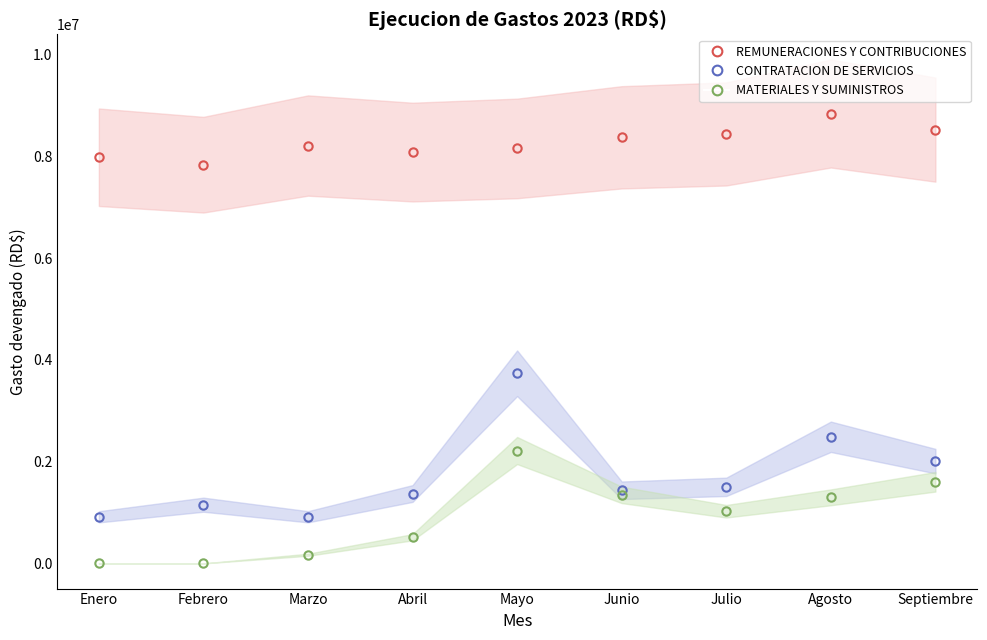

Which category has the lowest value in the CONTRATACION DE SERVICIOS series?

Enero